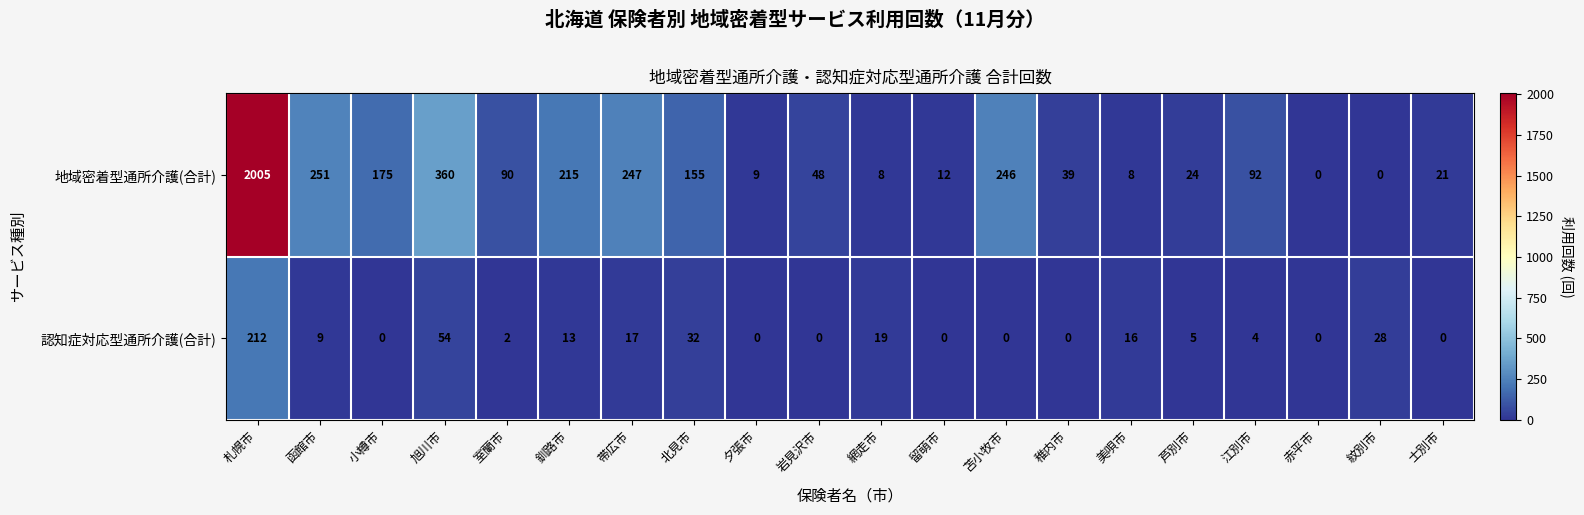

How many values in the 地域密着型通所介護(合計) series are below 90?

10